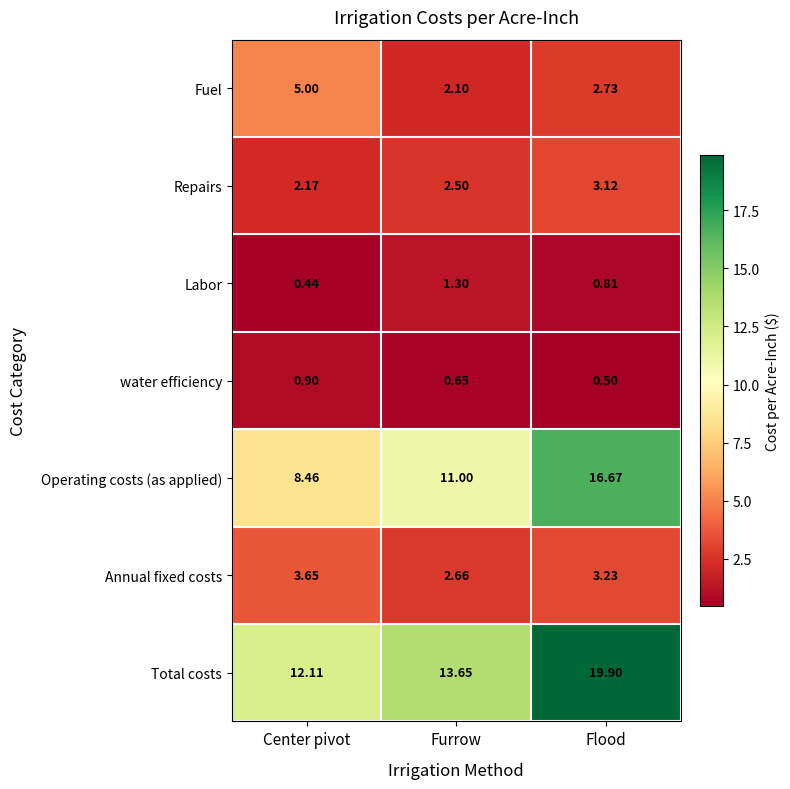

How many values in the Annual fixed costs series are below 3?

1